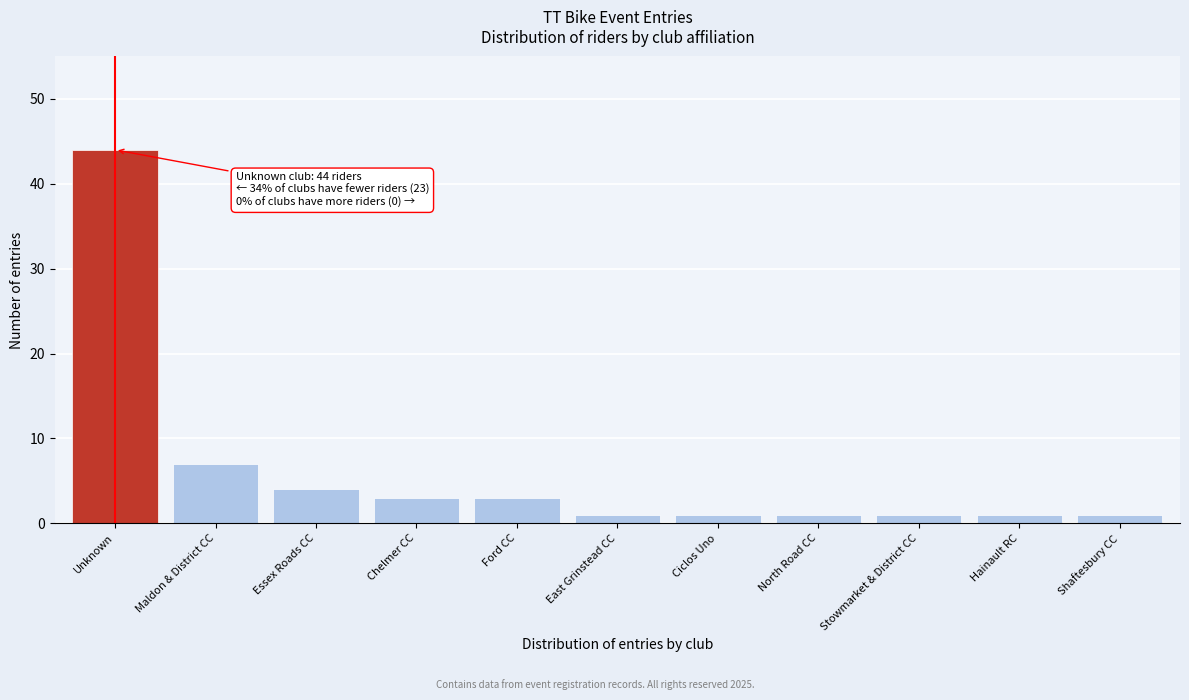

Reading left to right, what are all the values shown in this chart?

44	7	4	3	3	1	1	1	1	1	1